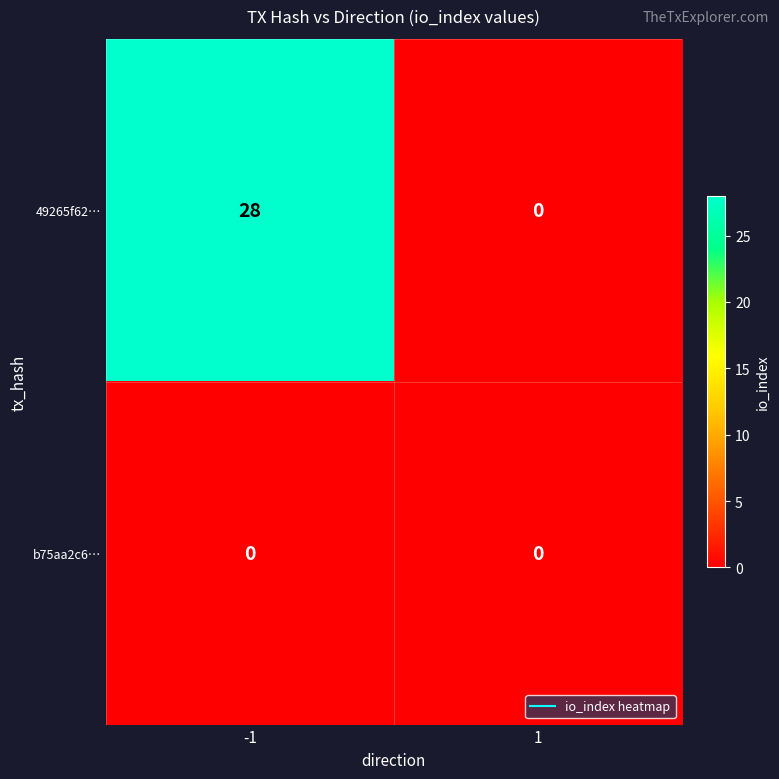

What is the approximate value of 49265f62… at -1?

28